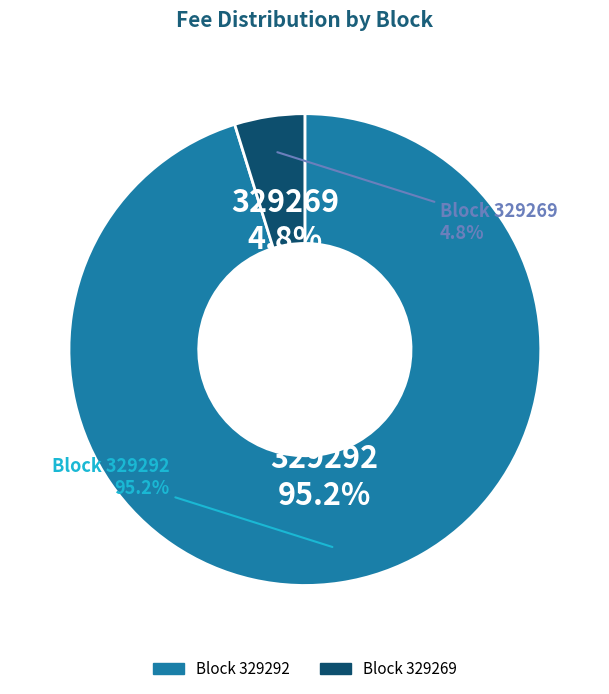

Does 329269 account for over 50% of the chart?

No